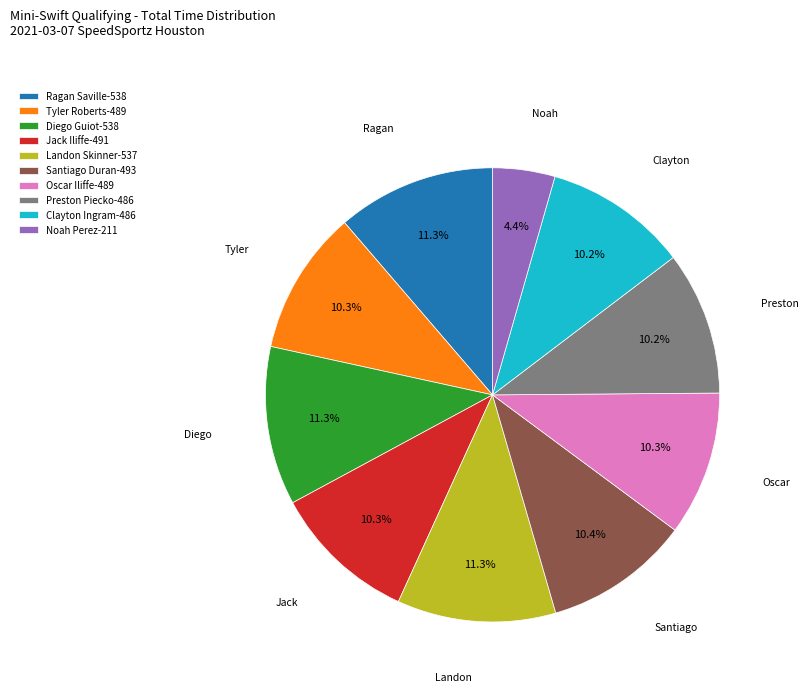

Is it true that Oscar Iliffe is 10% of the pie?

True